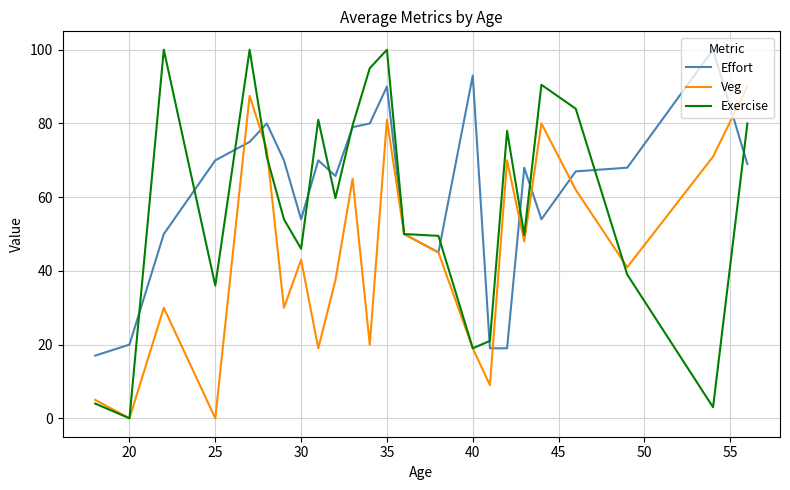

Which series has the largest range (max minus min)?

Exercise